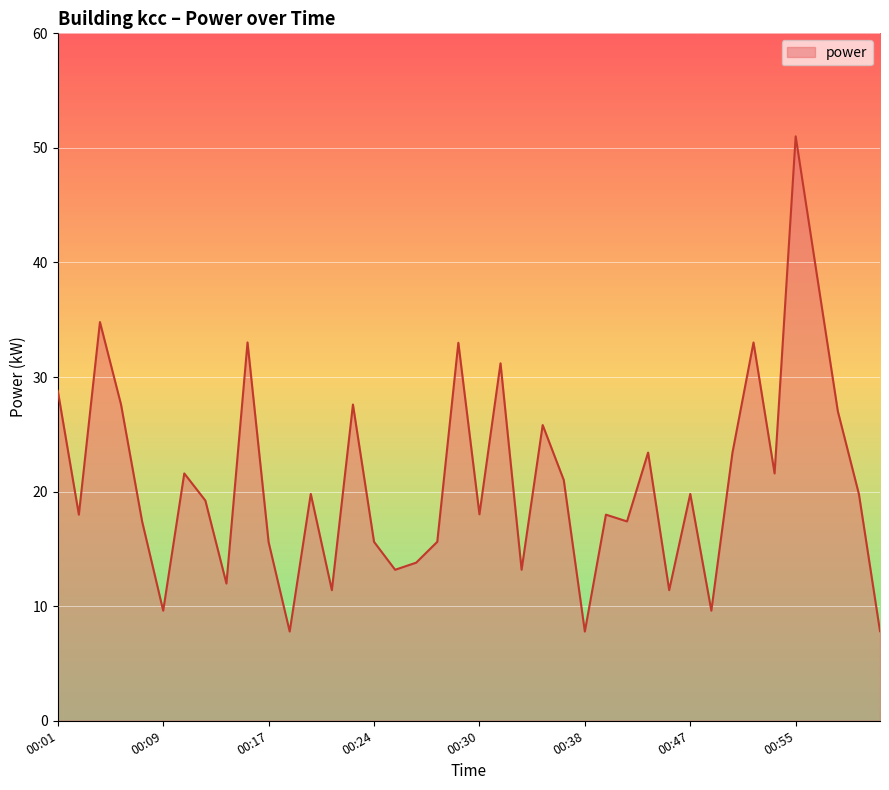

Reading left to right, list all the values displayed in this chart.

28.8	18.0	34.8	27.6	17.4	9.6	21.6	19.2	12.0	33.0	15.6	7.8	19.8	11.4	27.6	15.6	13.2	13.8	15.6	33.0	18.0	31.2	13.2	25.8	21.0	7.8	18.0	17.4	23.4	11.4	19.8	9.6	23.4	33.0	21.6	51.0	39.0	27.0	19.8	7.8